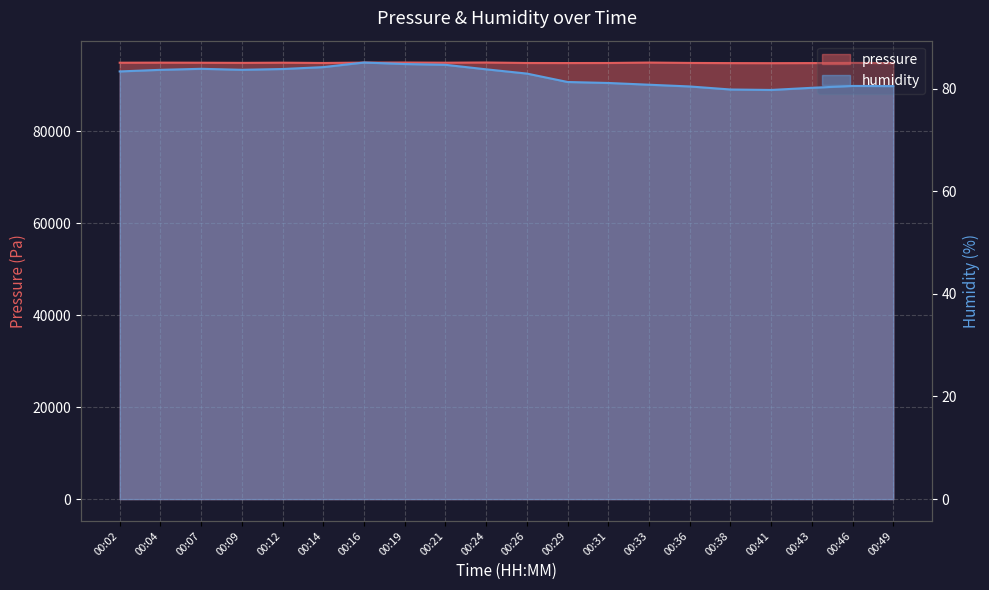

What is the value of the pressure point at the 19th from the left?

94868.2